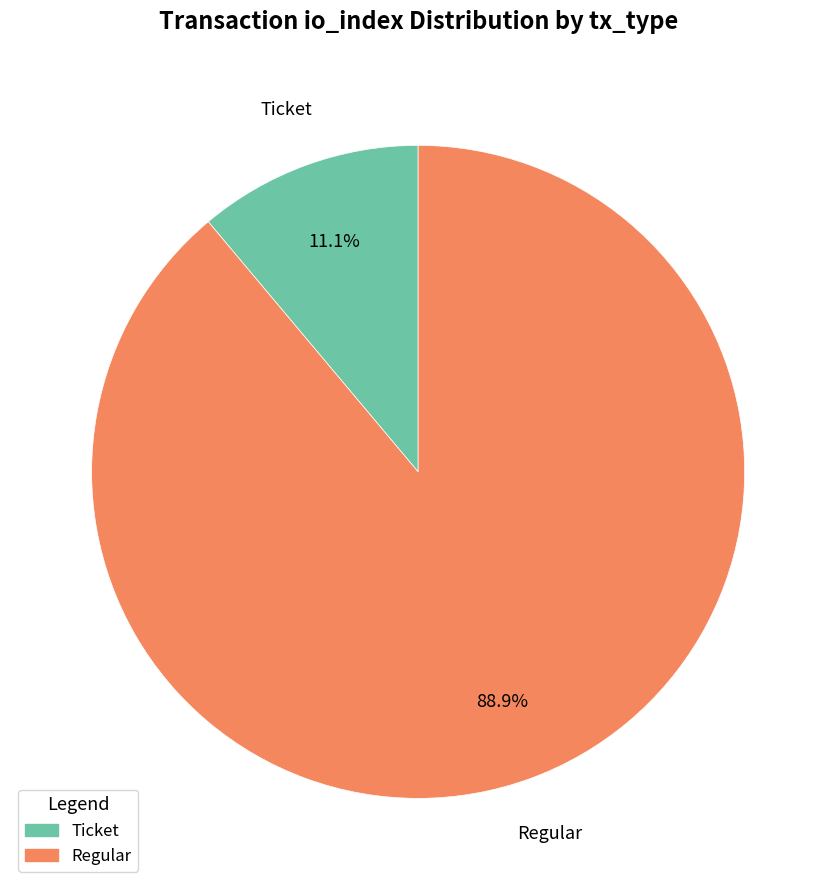

Is there a majority slice in this chart?

Yes